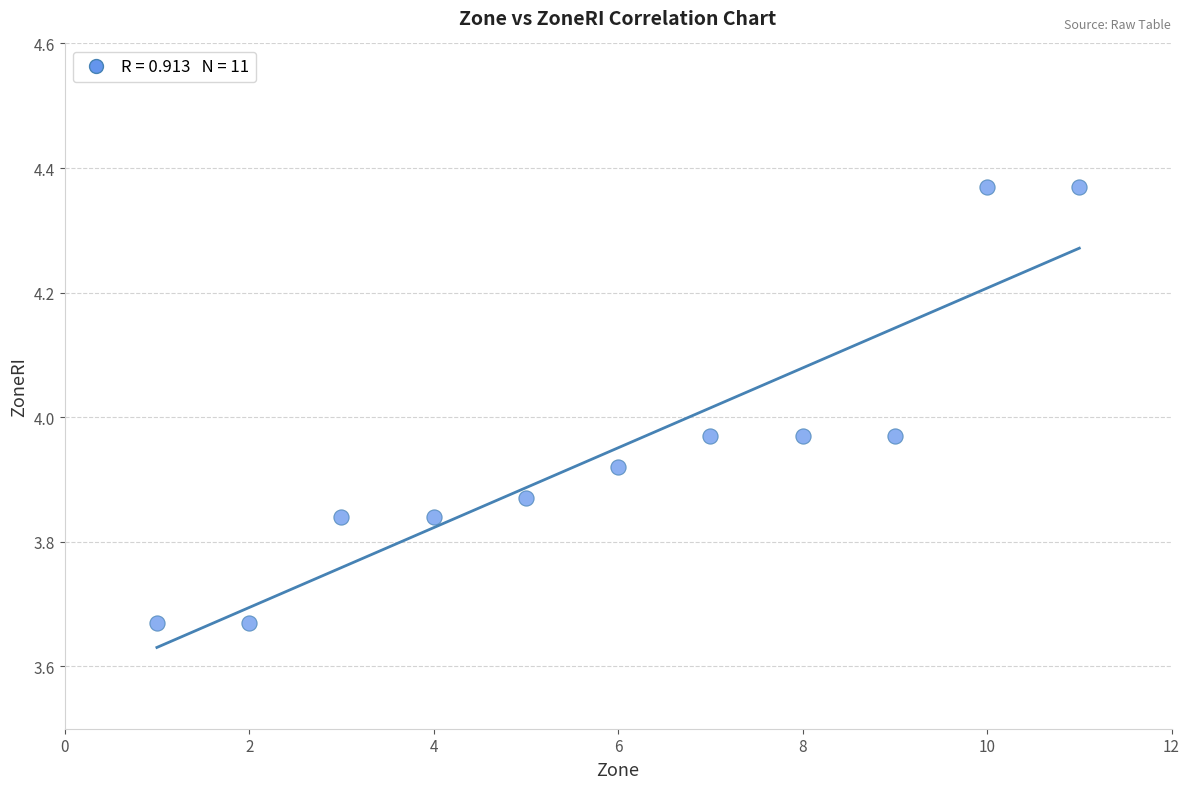

What is the range of X values (max minus min)?

10.0